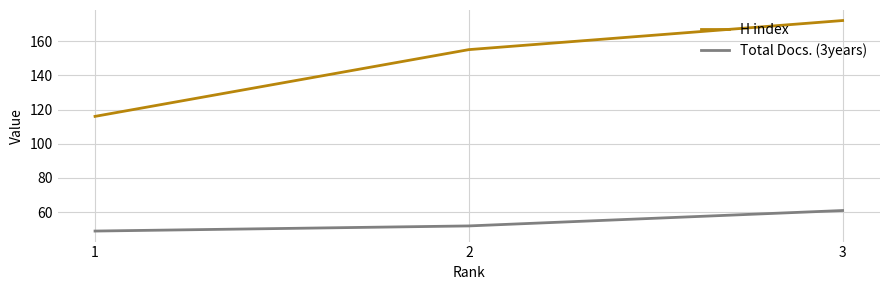

Is the value of H index at 2 greater than the value of Total Docs. (3years) at 1?

Yes